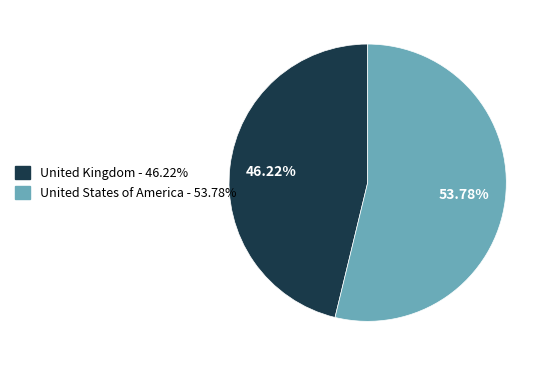

The United Kingdom slice represents 46% of the pie. True or false?

True